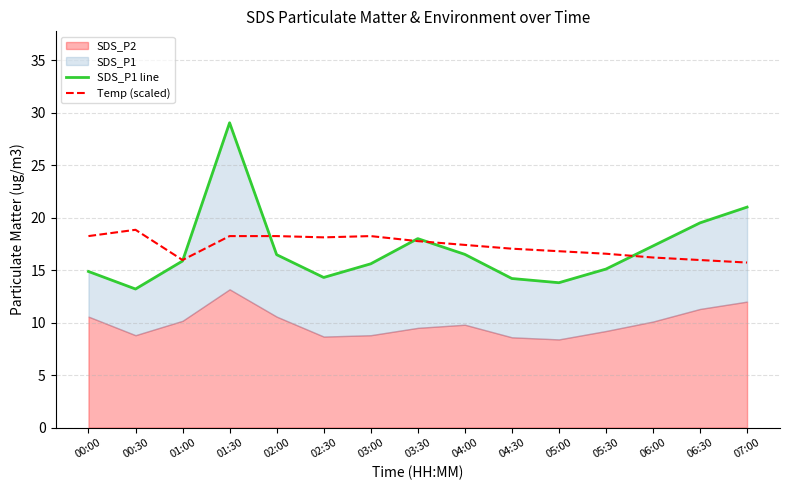

What is the difference between the maximum and second lowest values in the Temp (scaled) series?

2.9